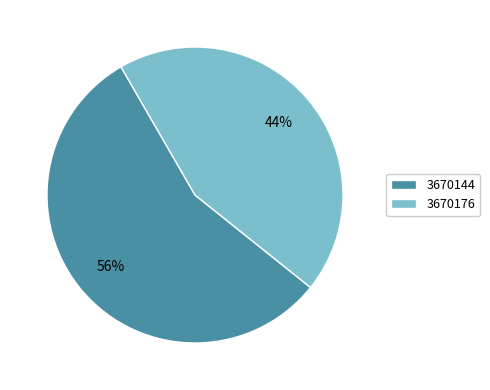

How many slices are in this pie chart?

2